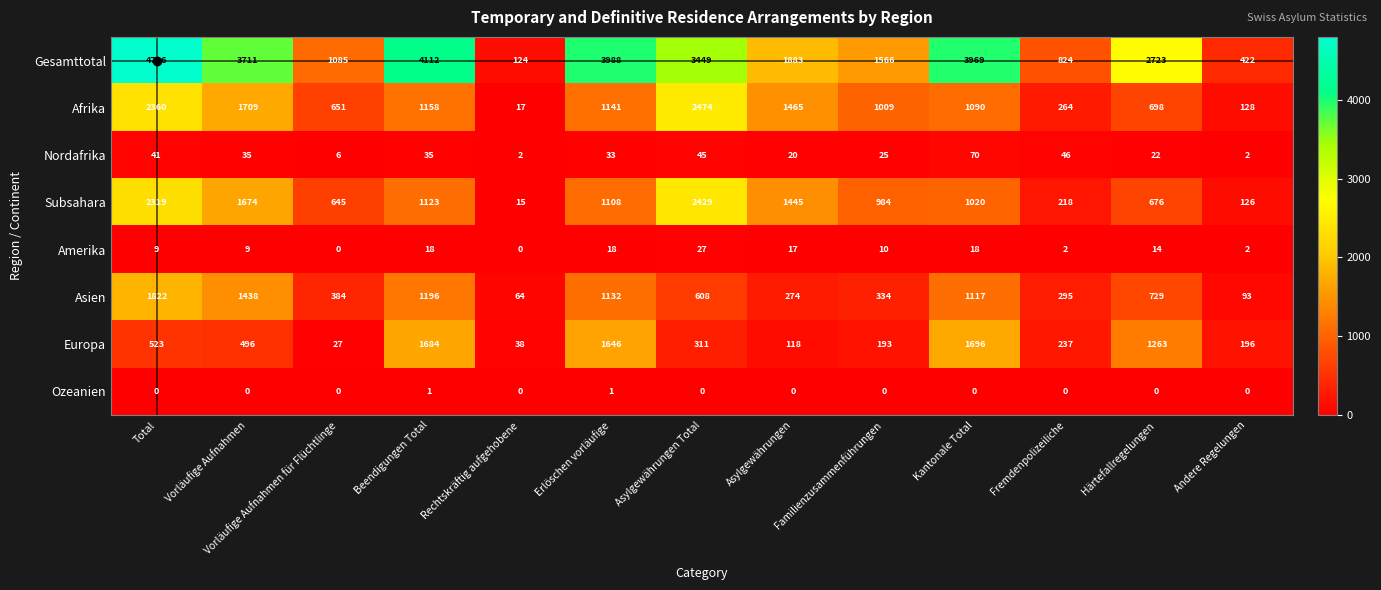

Is it true that Ozeanien equals 1 at Erlöschen vorläufige?

True